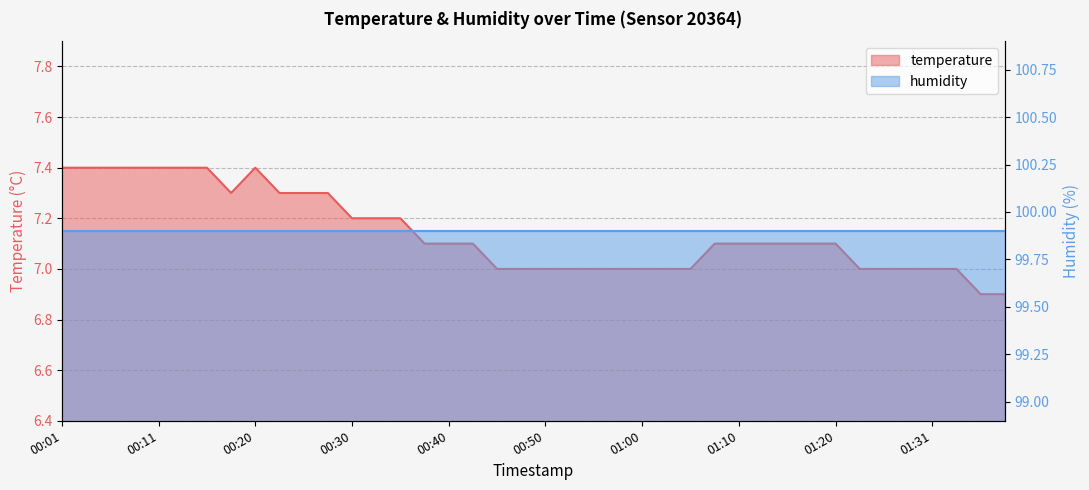

What is the maximum value shown in the chart?

7.4